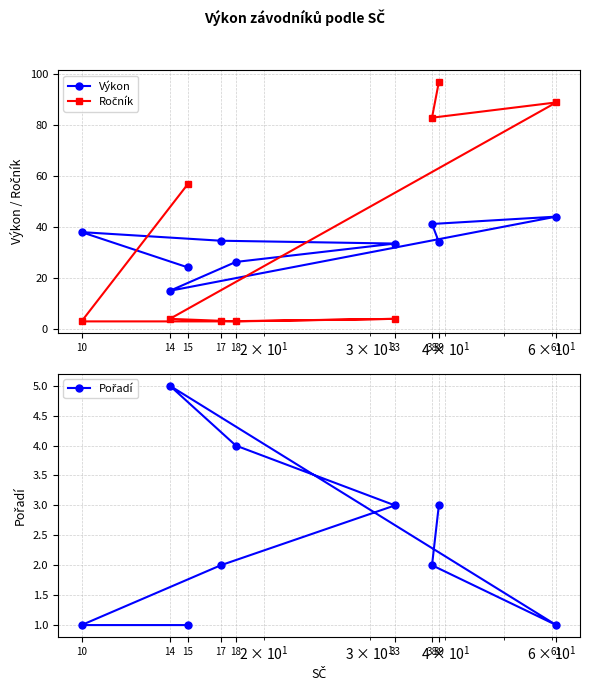

Reading left to right, extract all data points from this chart.

Výkon: 15=24.2	10=38.1	17=34.7	33=33.6	18=26.4	14=15.0	61=44.1	38=41.3	39=34.2
Ročník: 15=57.0	10=3.0	17=3.0	33=4.0	18=3.0	14=4.0	61=89.0	38=83.0	39=97.0
Pořadí: 15=1.0	10=1.0	17=2.0	33=3.0	18=4.0	14=5.0	61=1.0	38=2.0	39=3.0